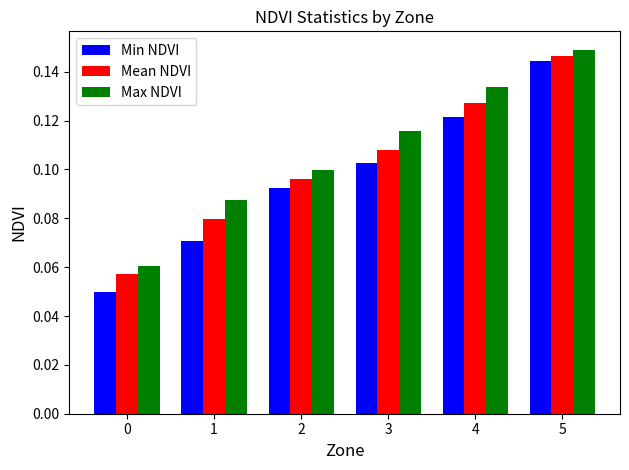

What is the sum of all Mean NDVI values?

0.6